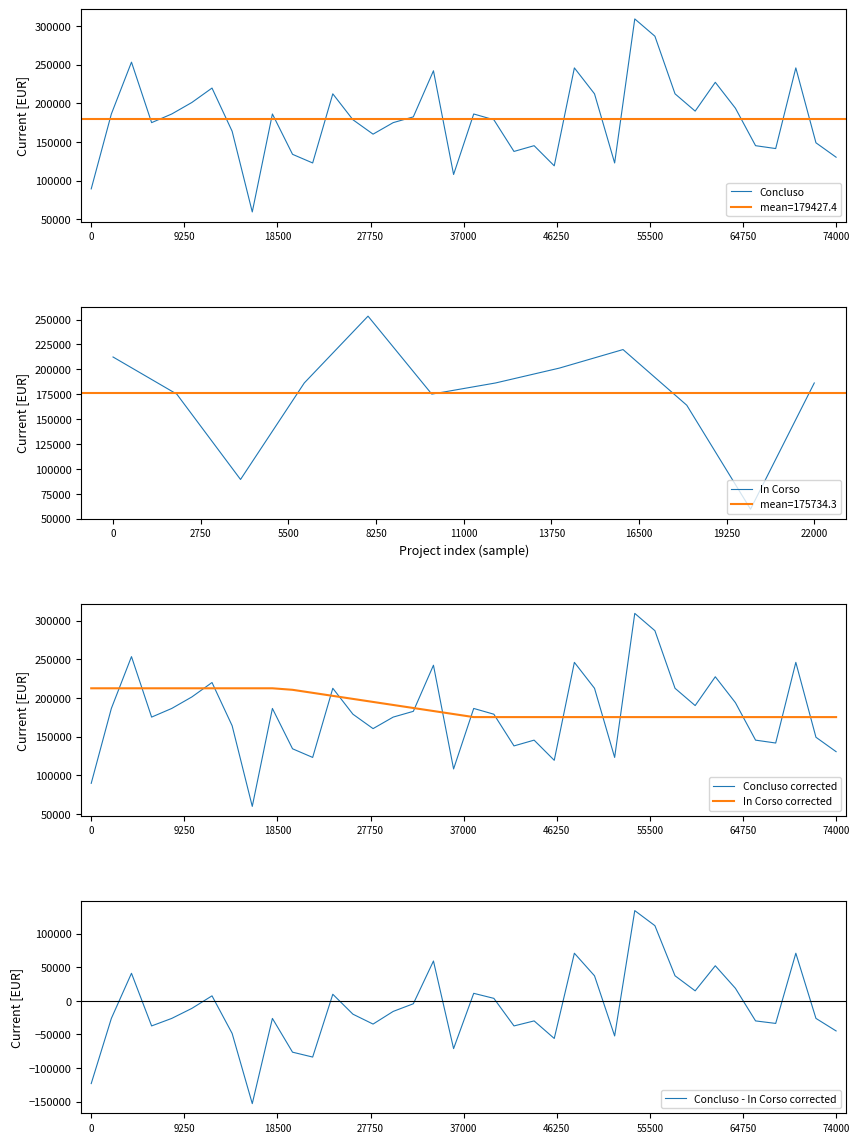

Is it true that In Corso equals 186290.8 at 22000?

True